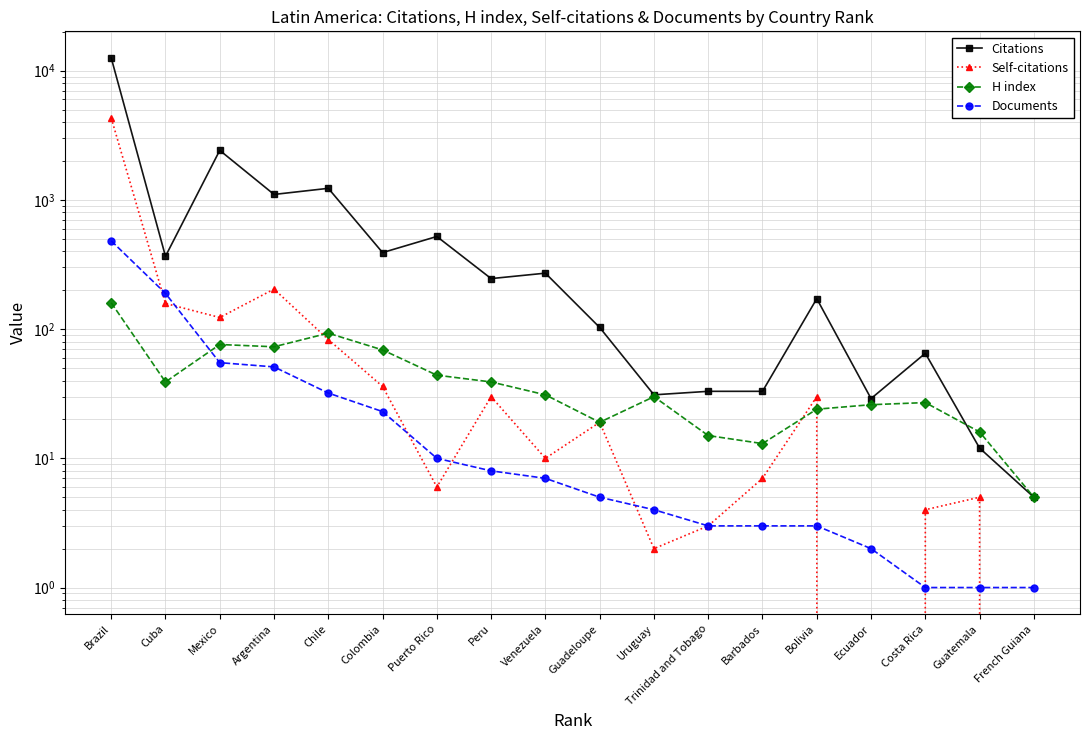

Reading left to right, what are all the values shown in this chart?

Citations: 12577	366	2418	1102	1229	391	521	246	271	103	31	33	33	172	29	65	12	5
Self-citations: 4310	158	123	204	83	36	6	30	10	19	2	3	7	30	0	4	5	0
H index: 160	39	76	73	93	69	44	39	31	19	30	15	13	24	26	27	16	5
Documents: 482	189	55	51	32	23	10	8	7	5	4	3	3	3	2	1	1	1